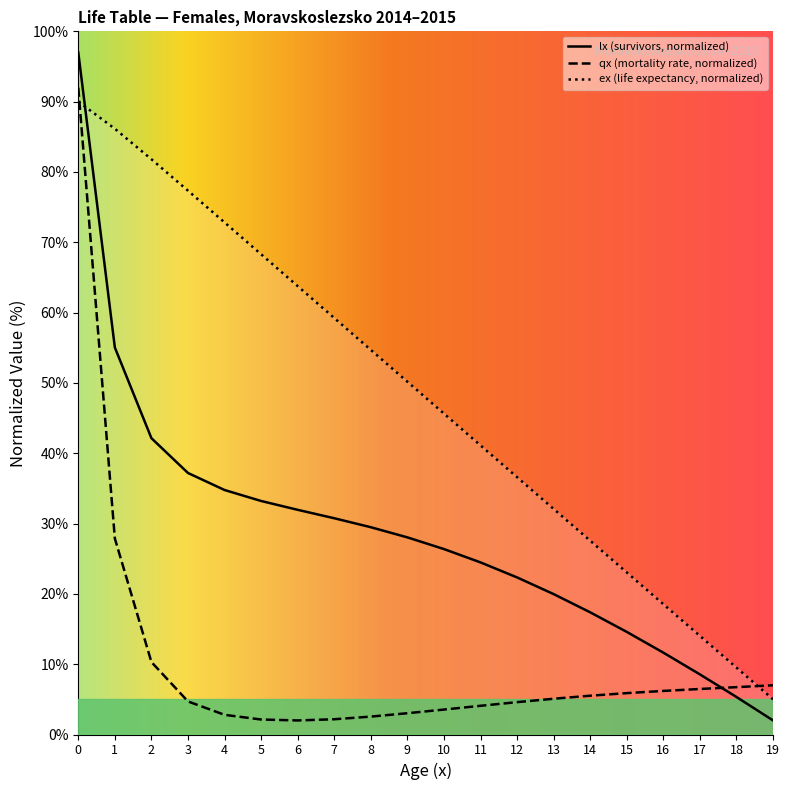

Which has a higher value, 18 or 16?

16